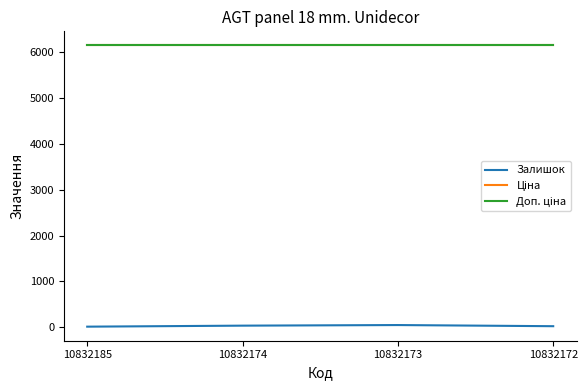

Which category has the lowest value across all series?

10832185